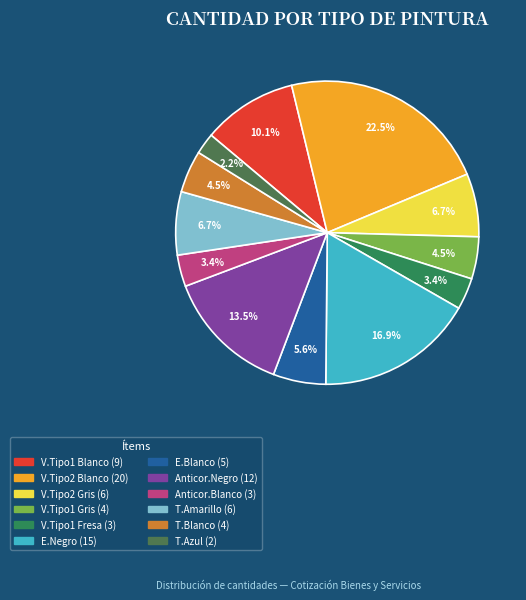

Which slice is the largest?

Pintura vinilo tipo 2 blanco cuñete